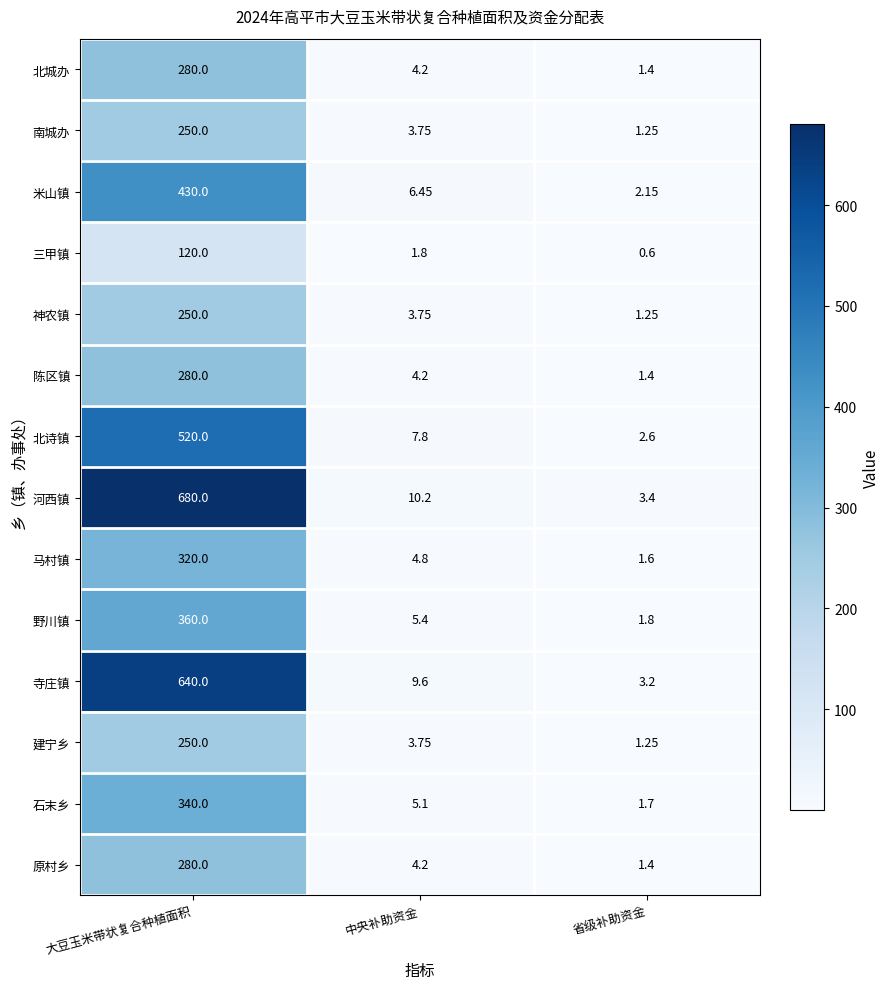

Which series has the largest range (max minus min)?

河西镇